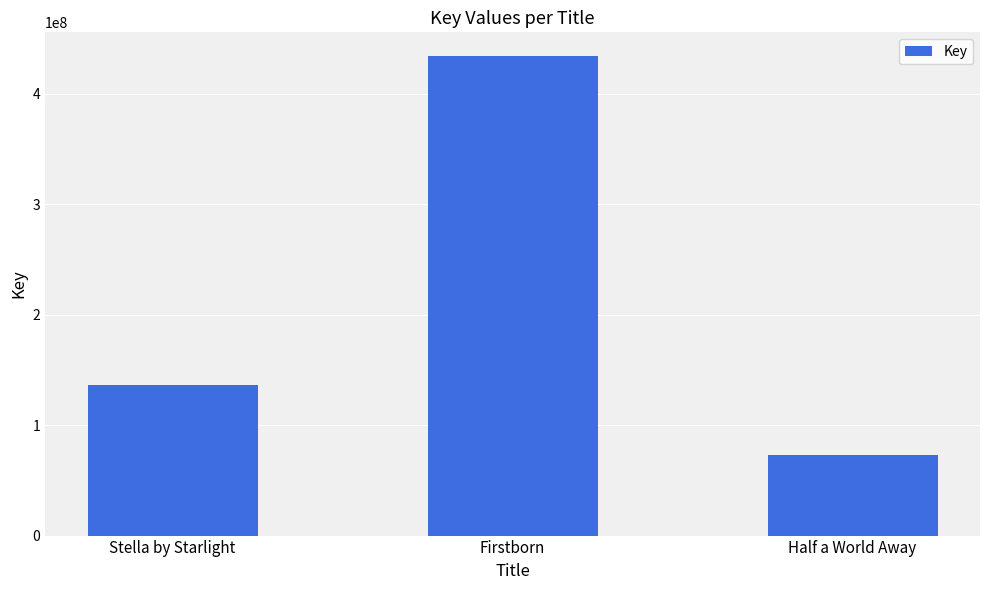

How many values are between 73357547 and 434125740?

3